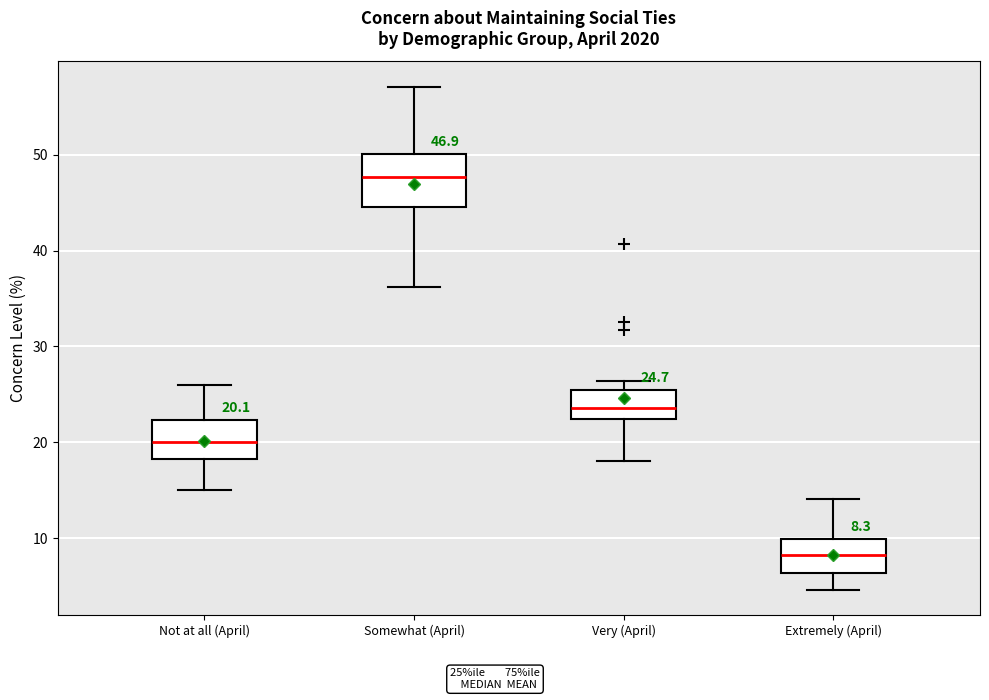

Which box is the tallest, from its lower edge to its upper edge?

Somewhat (April)